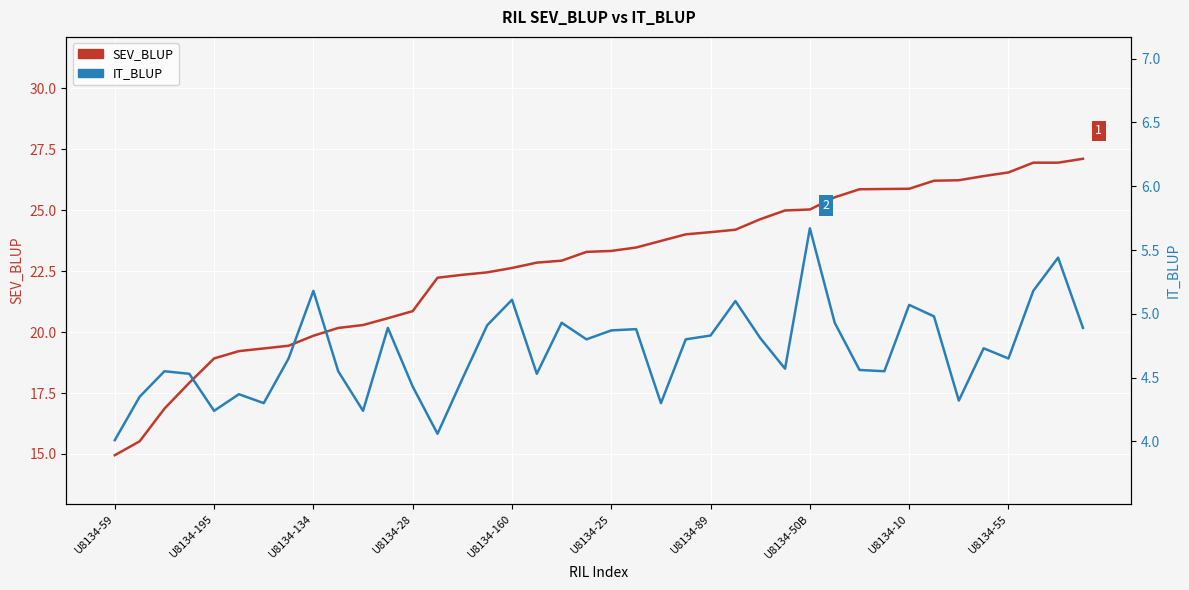

What is the sum of the SEV_BLUP values at 31 and 32?

51.8